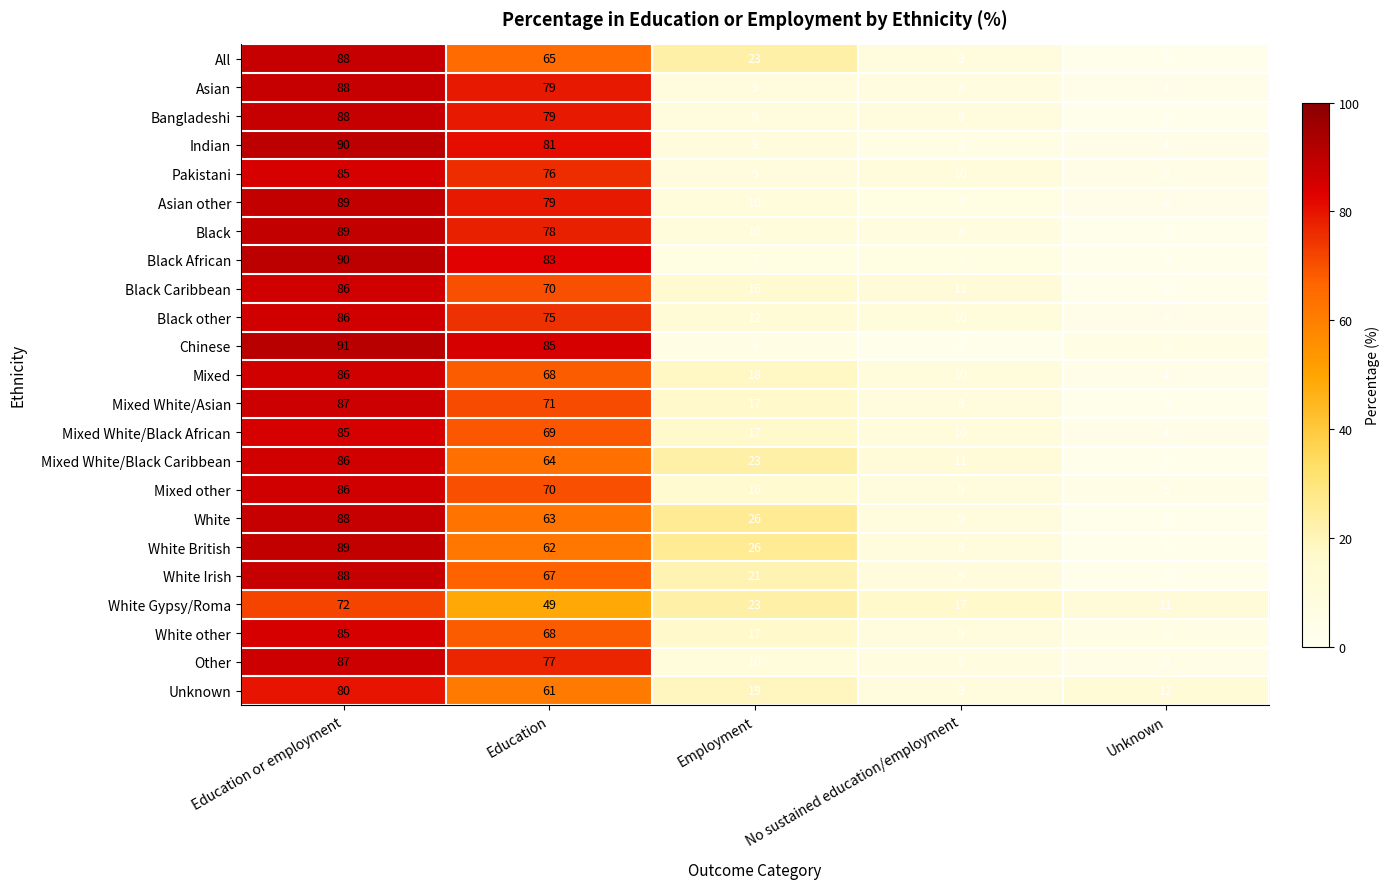

How many data points does each series have?

5